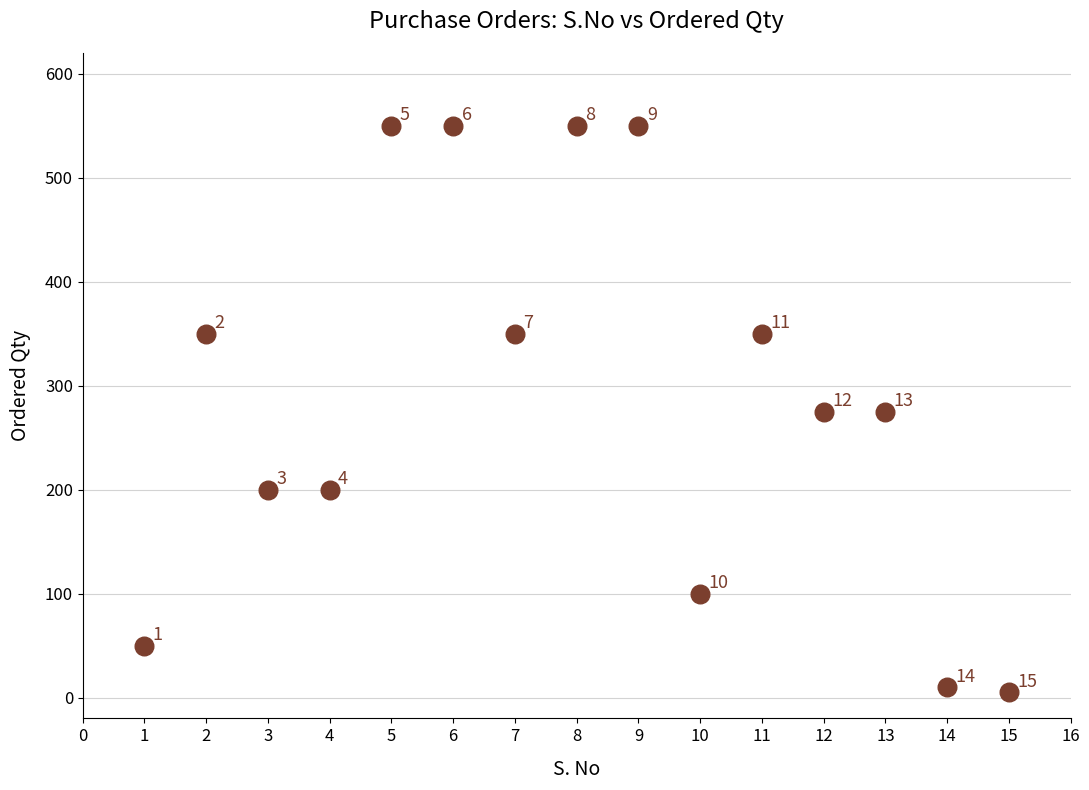

What is the range of X values (max minus min)?

14